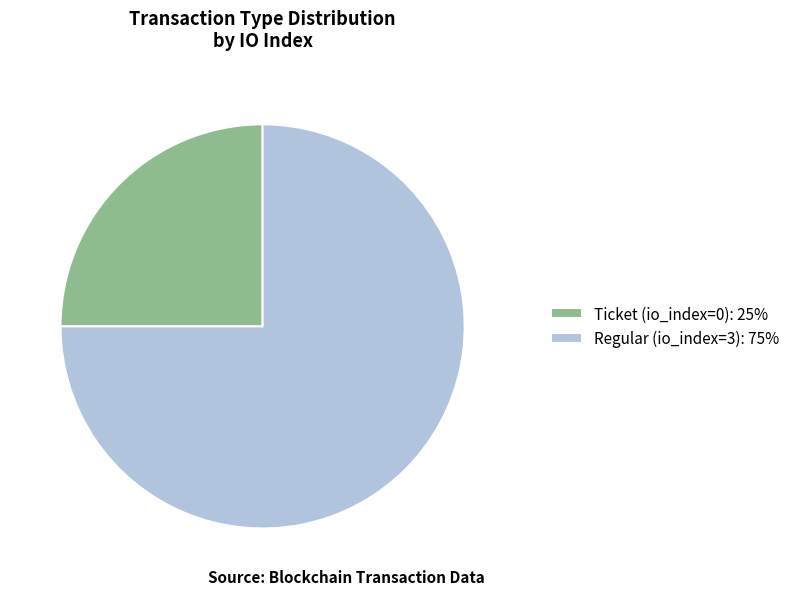

What is the ratio of the value at Ticket (io_index=0): 25% to the value at Regular (io_index=3): 75%?

0.3